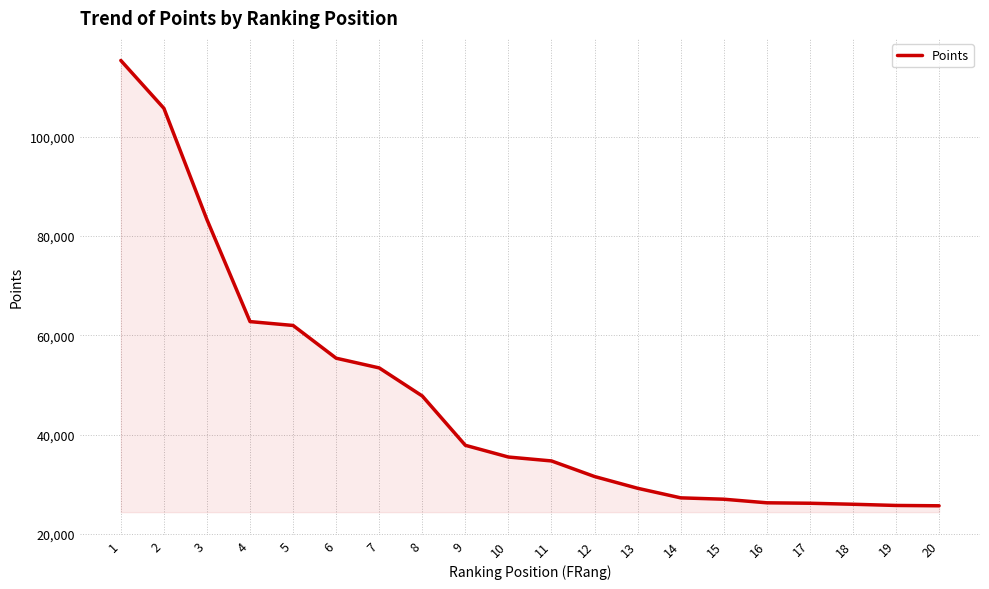

What is the ratio of the value at 11 to the value at 8?

0.7